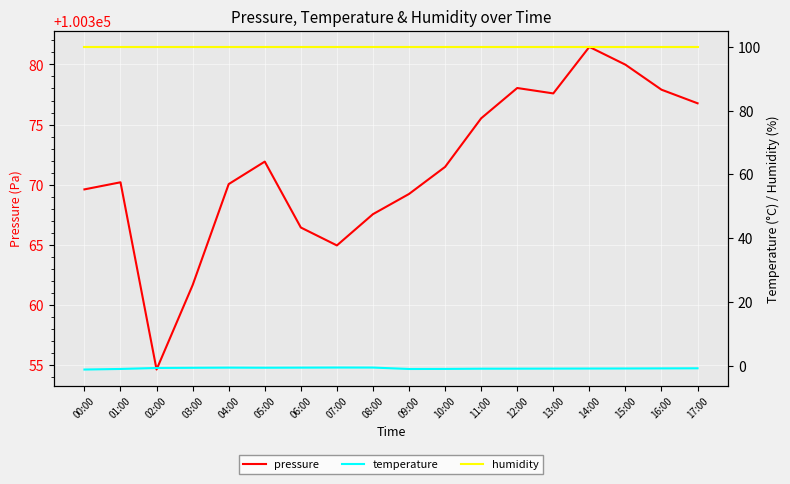

Between 11:00 and 04:00, which is larger?

11:00